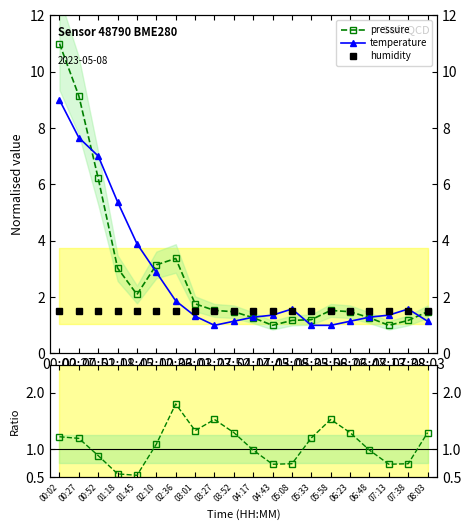

What is the sum of all pressure values?

55.4